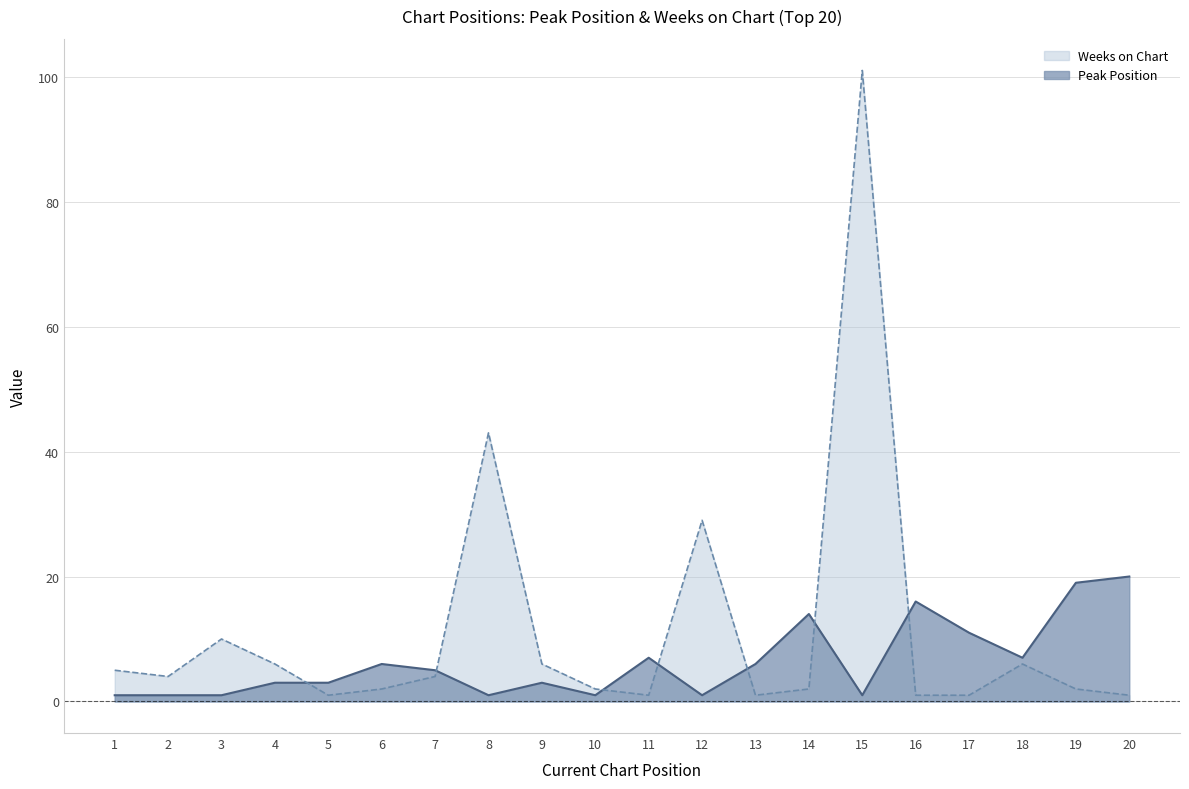

Reading left to right, transcribe all the data shown in this chart.

Peak Position: 1=1	2=1	3=1	4=3	5=3	6=6	7=5	8=1	9=3	10=1	11=7	12=1	13=6	14=14	15=1	16=16	17=11	18=7	19=19	20=20
Weeks on Chart: 1=5	2=4	3=10	4=6	5=1	6=2	7=4	8=43	9=6	10=2	11=1	12=29	13=1	14=2	15=101	16=1	17=1	18=6	19=2	20=1